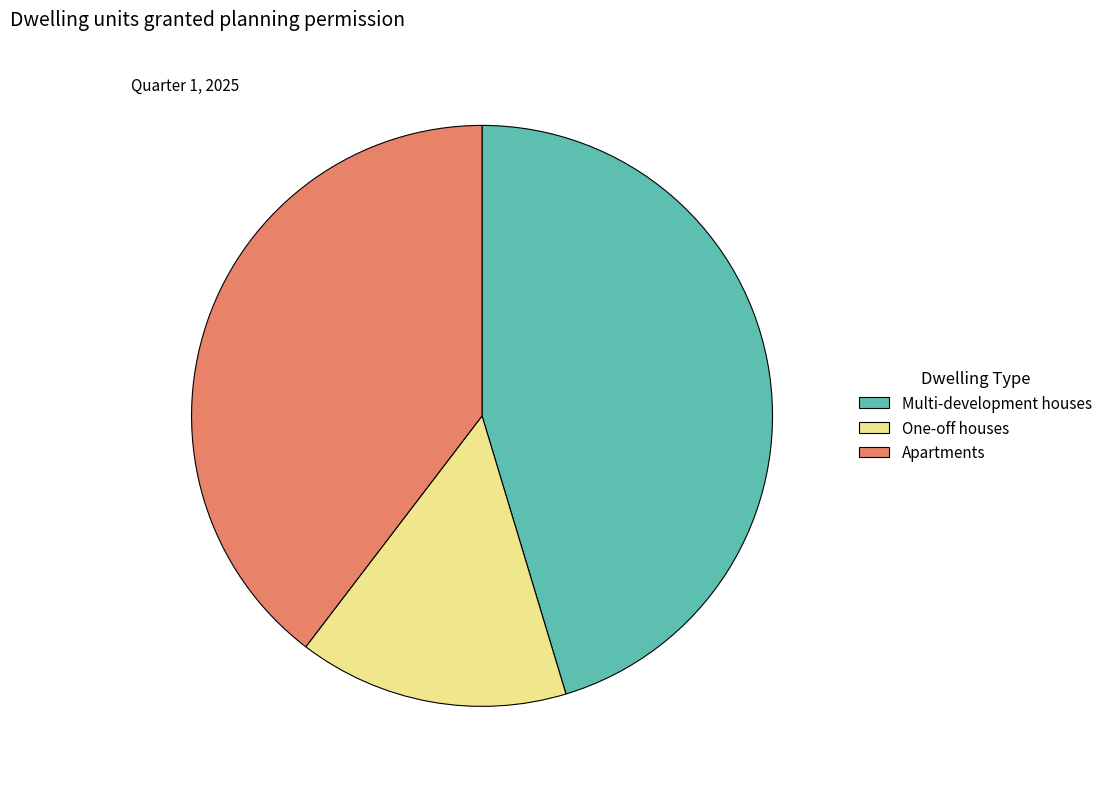

Which slice is the largest?

Multi-development houses